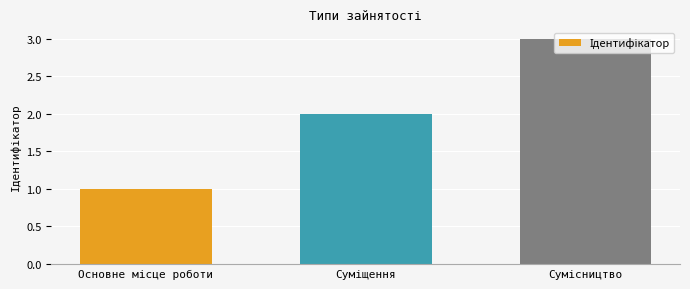

How many series are shown in this chart?

1